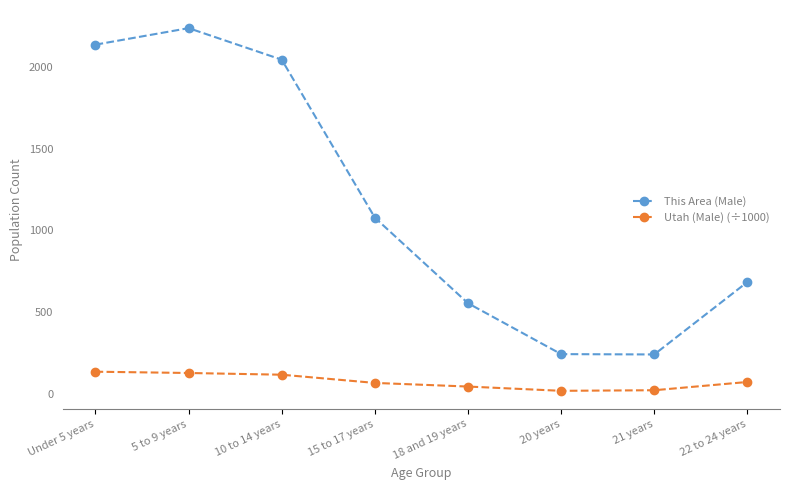

What is the average value of the This Area (Male) series?

1151.6